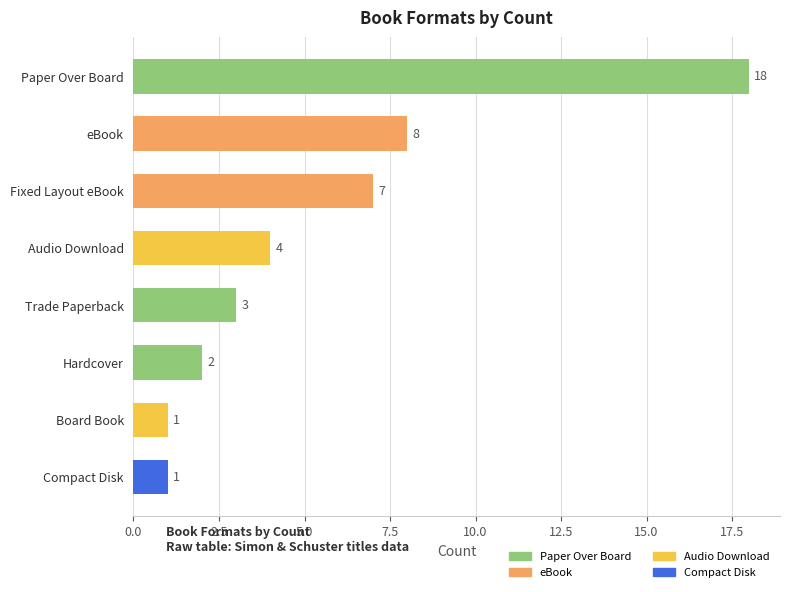

Approximately how many times larger is the value at Fixed Layout eBook compared to eBook?

0.9